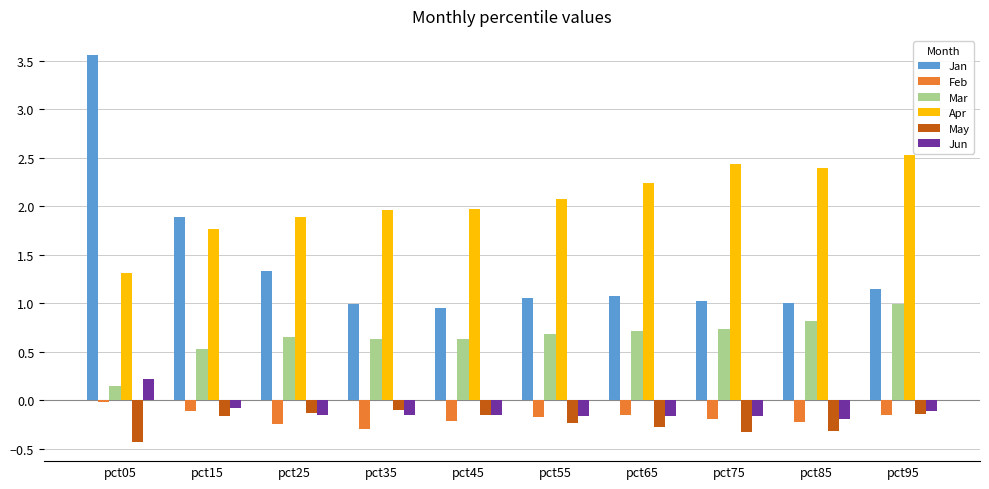

Which category has the highest value in the Mar series?

pct95